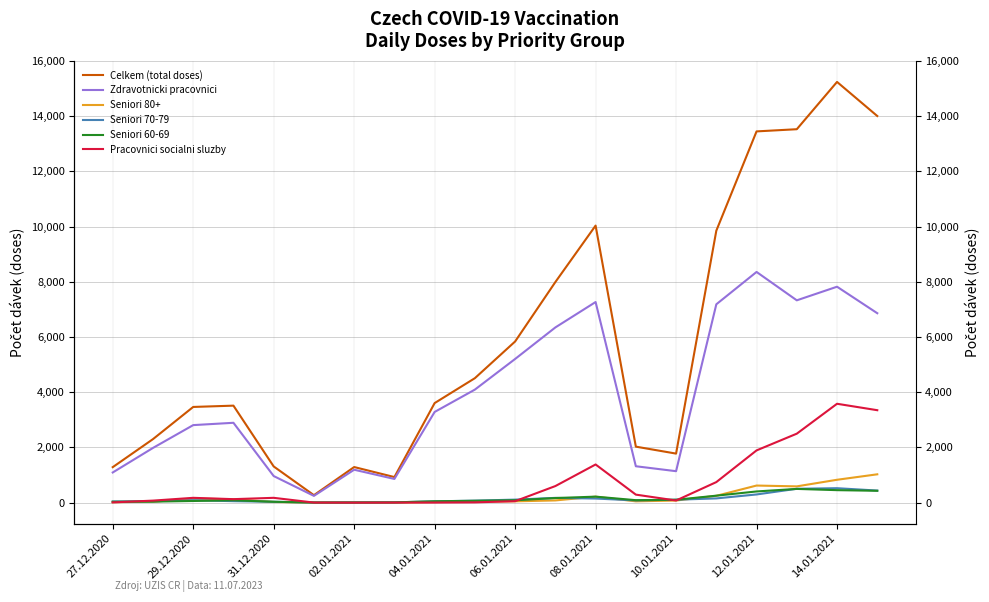

Reading left to right, transcribe all the data shown in this chart.

Celkem (total doses): 1286	2301	3467	3514	1312	271	1290	927	3607	4509	5838	7991	10036	2029	1777	9851	13448	13527	15240	14005
Zdravotnicki pracovnici: 1093	1982	2809	2893	964	246	1193	859	3286	4095	5205	6347	7267	1319	1140	7185	8357	7329	7822	6862
Seniori 80+: 16	35	148	123	25	1	8	3	22	36	48	81	217	48	77	248	620	590	829	1027
Seniori 70-79: 43	53	89	54	32	4	8	11	48	73	110	173	149	81	107	154	297	503	524	438
Seniori 60-69: 32	37	61	86	32	5	6	10	50	68	87	167	218	90	105	253	406	498	453	430
Pracovnici socialni sluzby: 10	74	175	127	175	3	0	3	4	11	54	601	1383	291	78	745	1893	2499	3582	3349